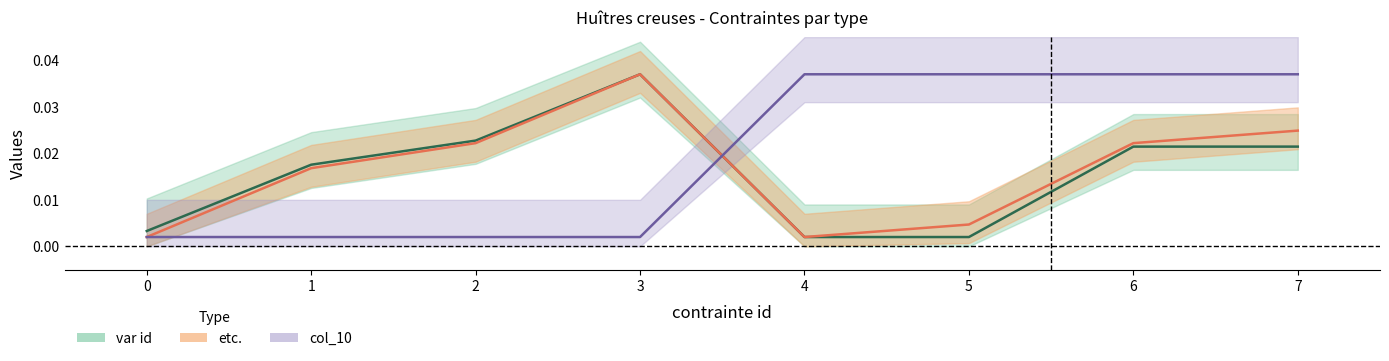

Which has a higher value, 4 or 6?

6